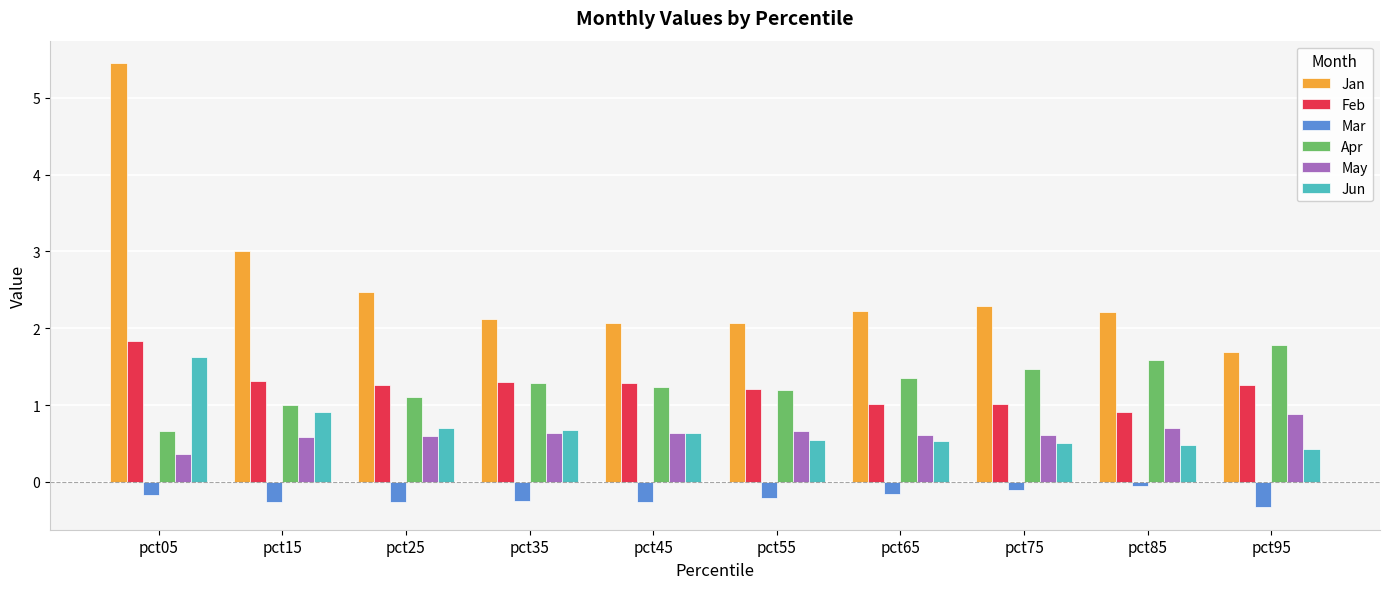

How many bars are there in each group?

6